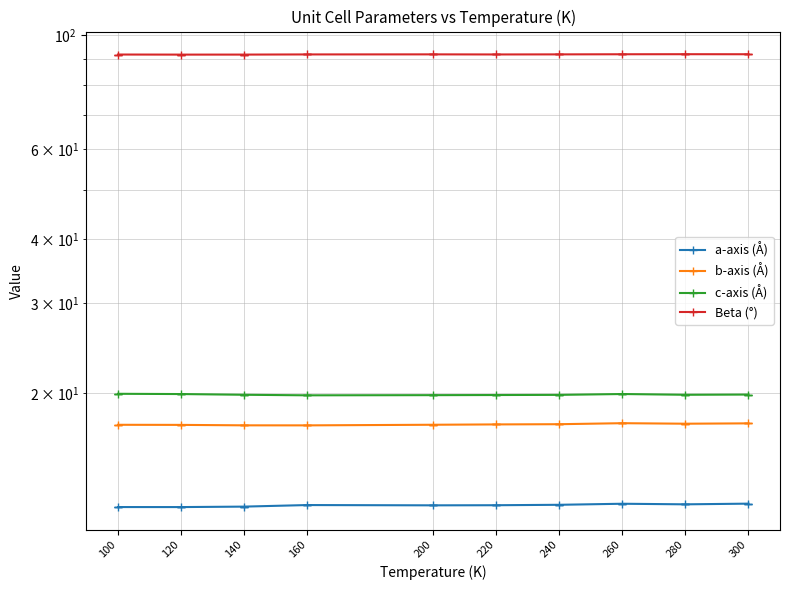

True or false: c-axis (Å) and a-axis (Å) cross at least once.

False